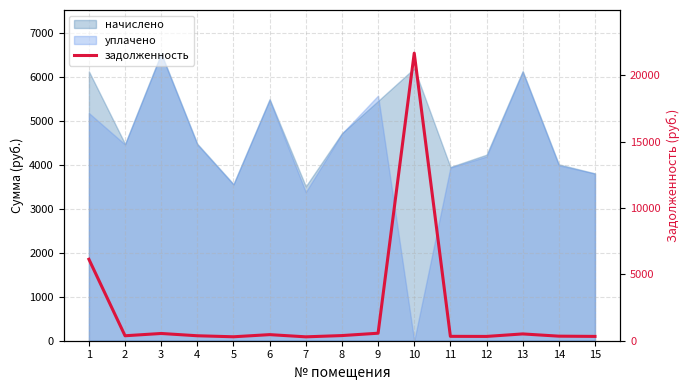

What is the change in value from 10 to 13?

-21143.9